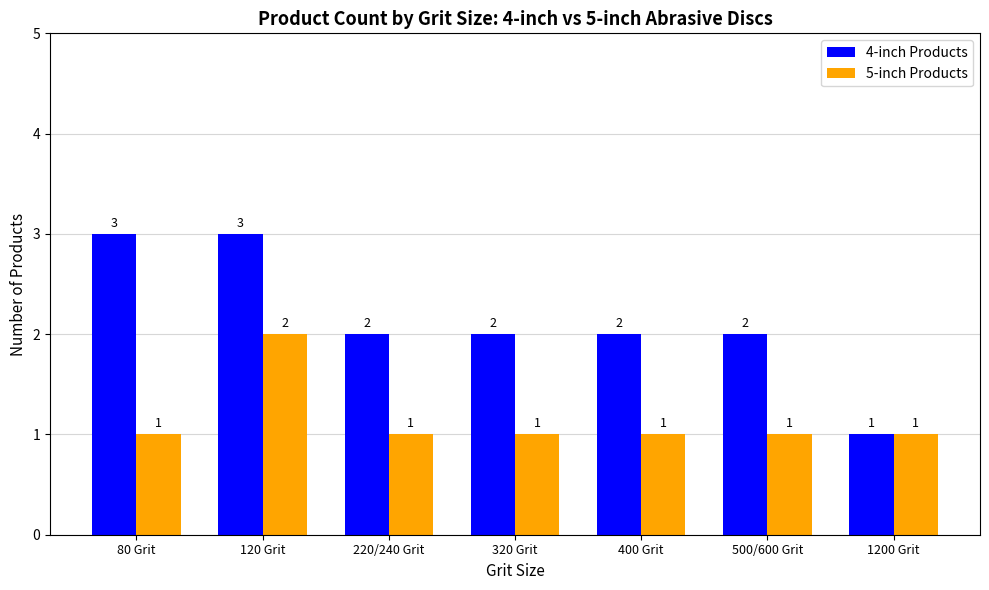

Between 80 Grit and 1200 Grit, which series saw the biggest shift?

4-inch Products